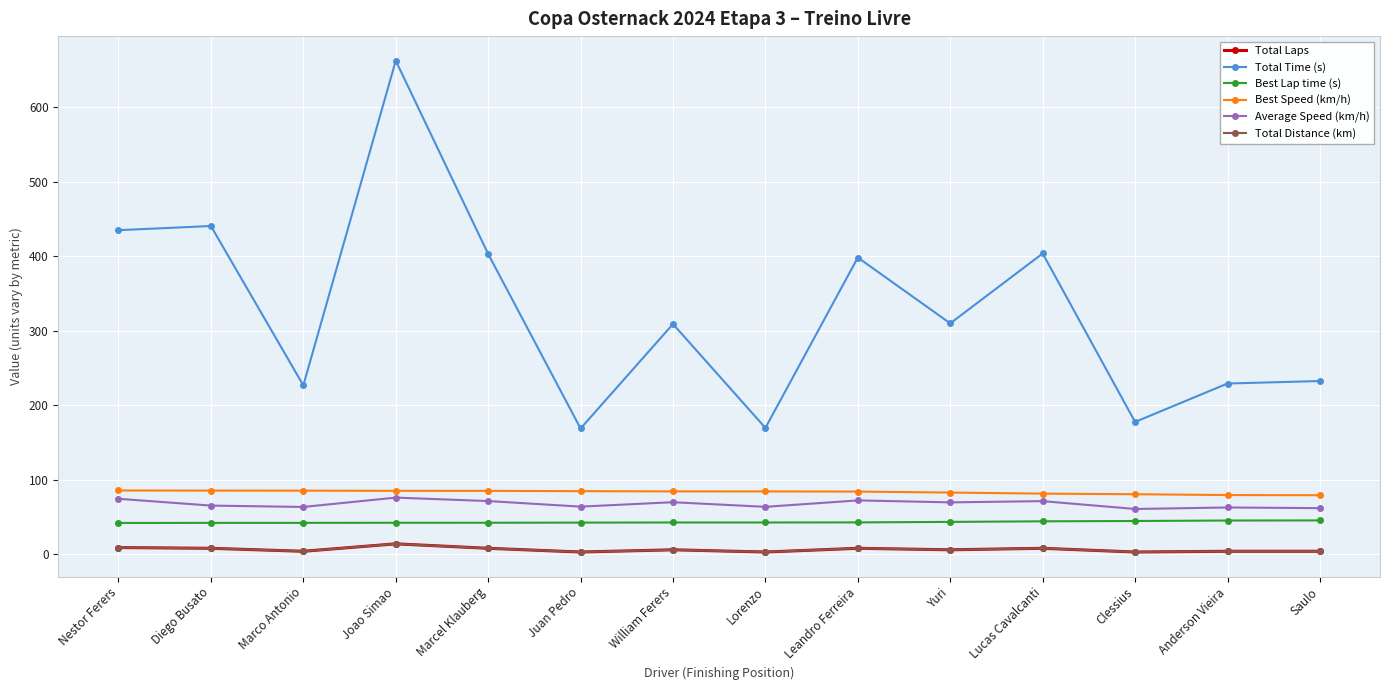

True or false: Total Time (s) has a value of 226.7 at Marco Antonio.

True